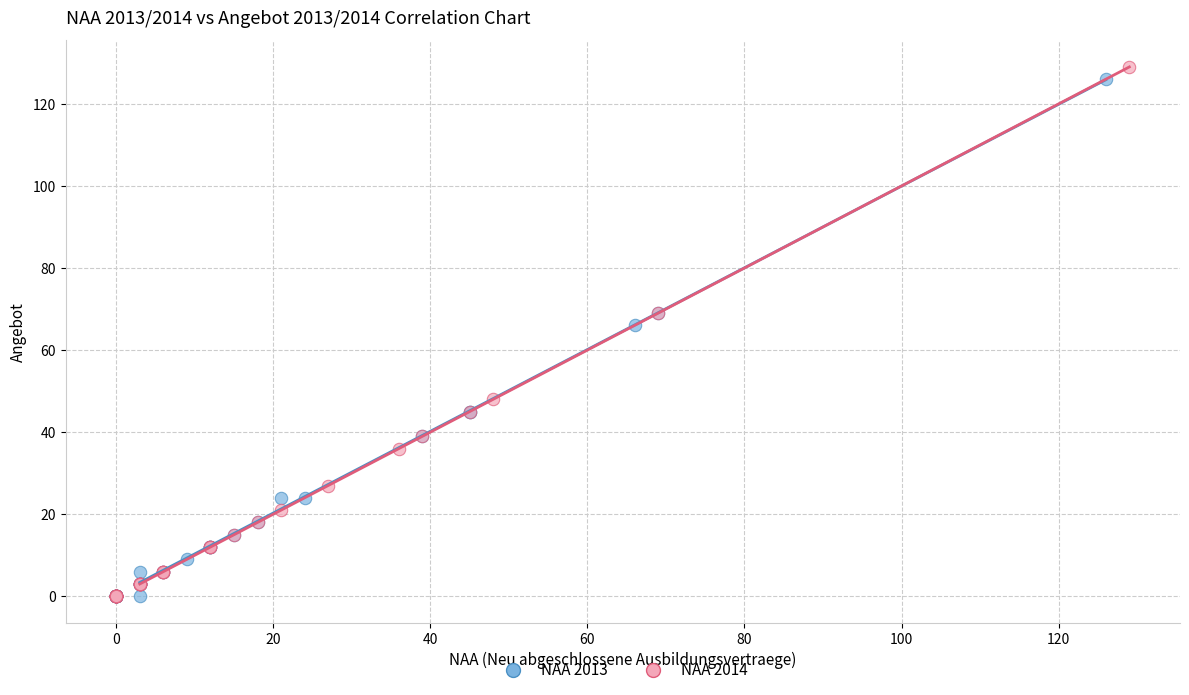

Which series has the largest Y range (max minus min)?

NAA 2014